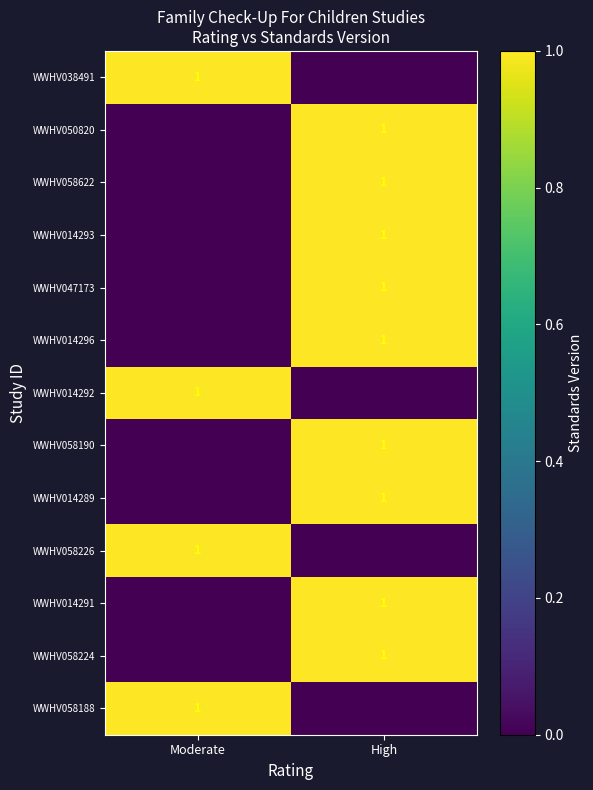

The value of WWHV014292 at Moderate is 2. True or false?

False